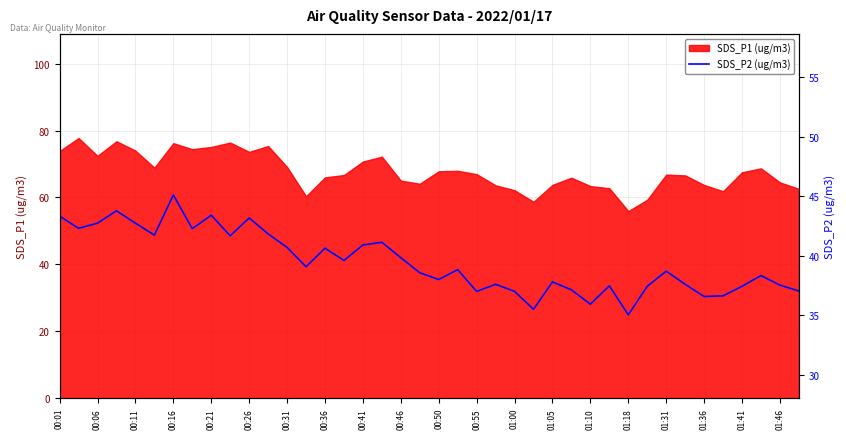

What is the highest value of the SDS_P1 (ug/m3) series?

77.8